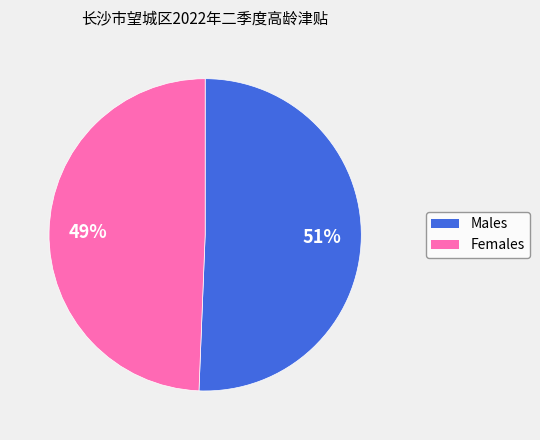

To the nearest percent, what is the average slice percentage?

50%